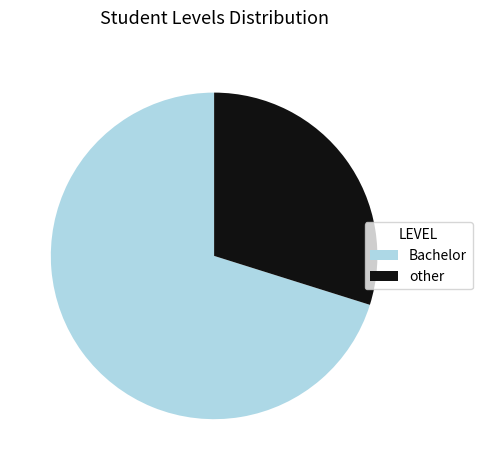

Rank the categories by value from lowest to highest.

other, Bachelor